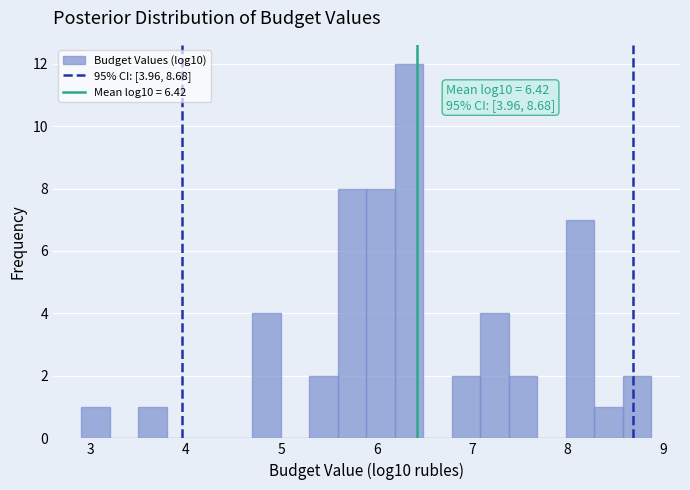

Read against the x-axis, roughly where is the centre of the tallest bar?

6.3